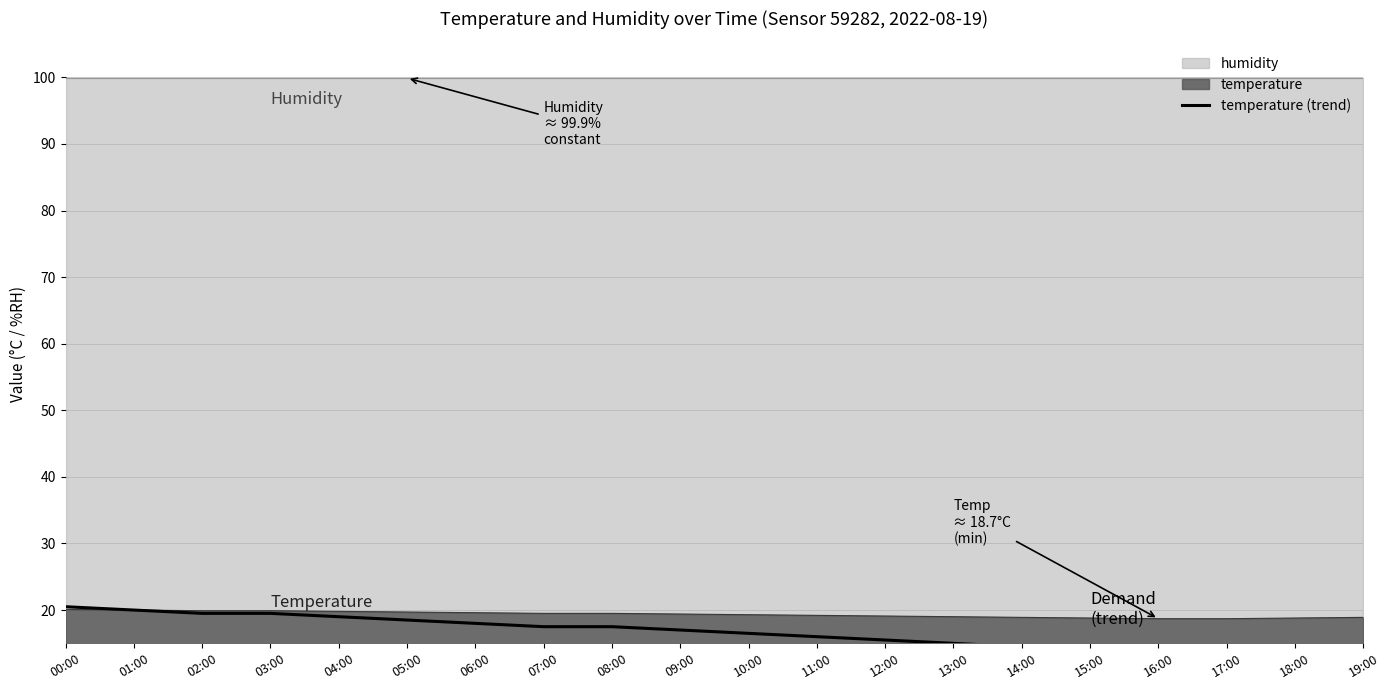

What is the smallest value displayed?

13.5